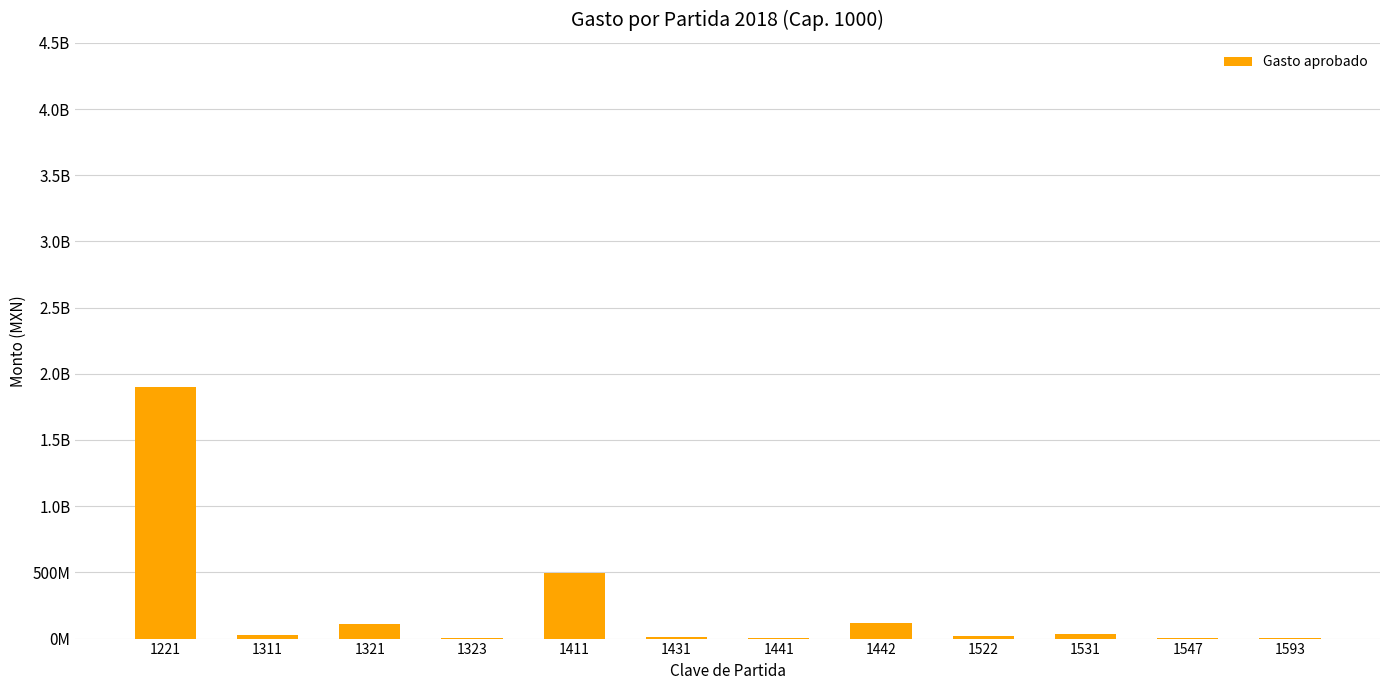

Is it true that the value at 1441 is 4574739?

True